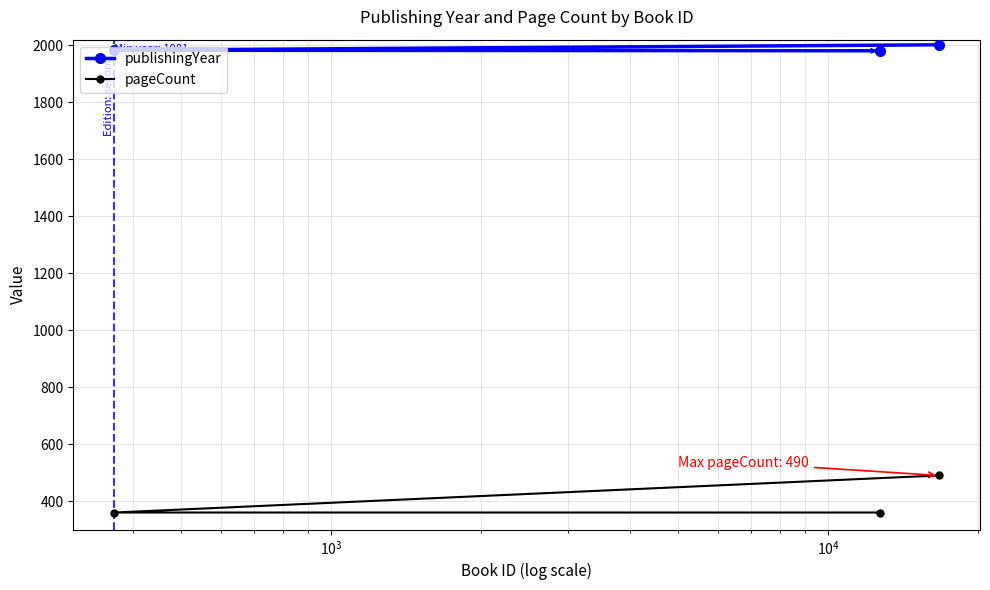

List the series in order of their overall mean, lowest first.

pageCount, publishingYear